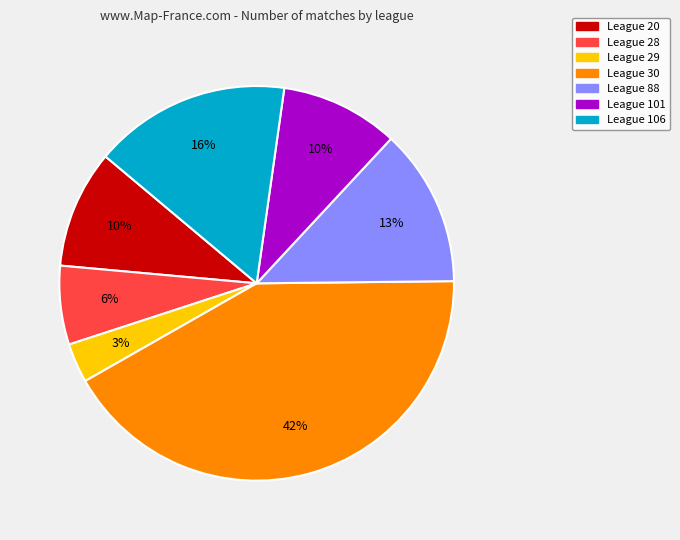

True or false: League 28 accounts for 6% of the total.

True